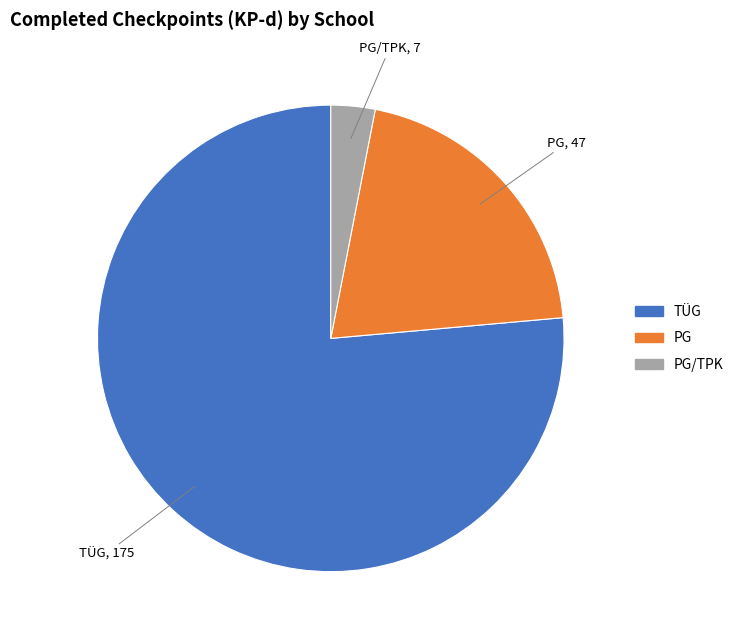

Is there a majority slice in this chart?

Yes